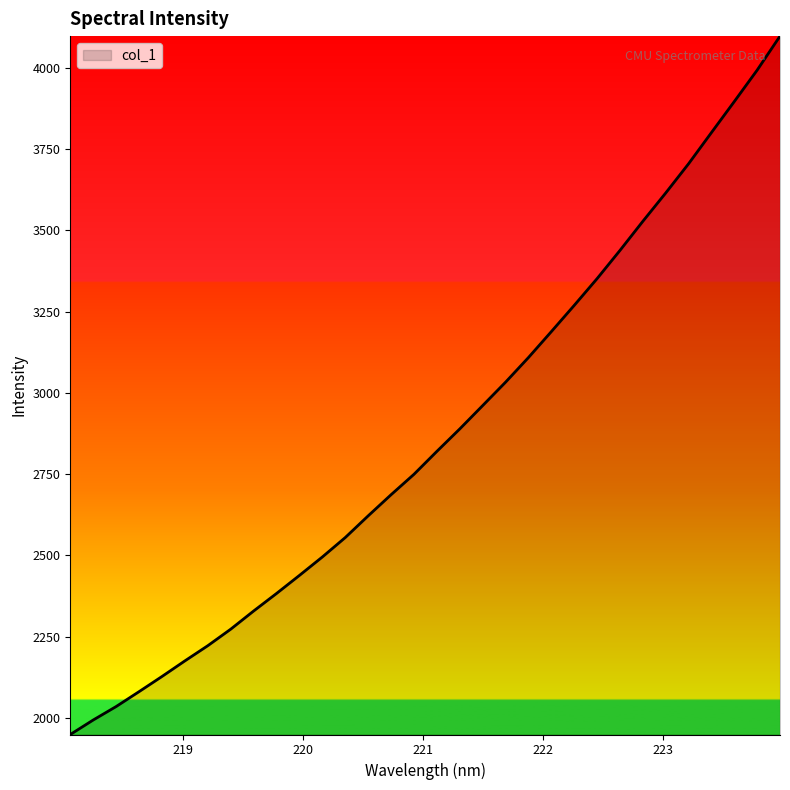

What is the greatest value displayed?

4097.0